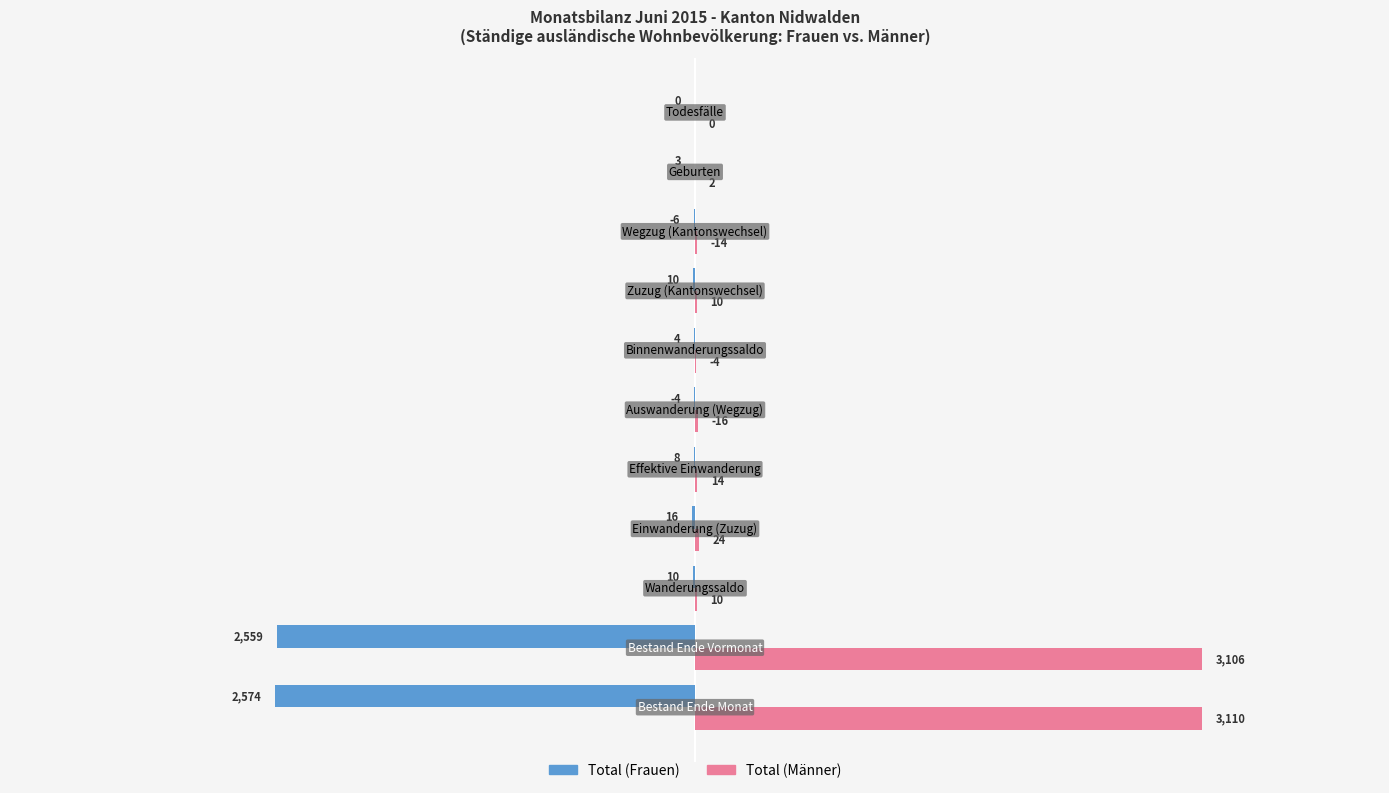

Which series has the largest total across all categories?

Total (Männer)